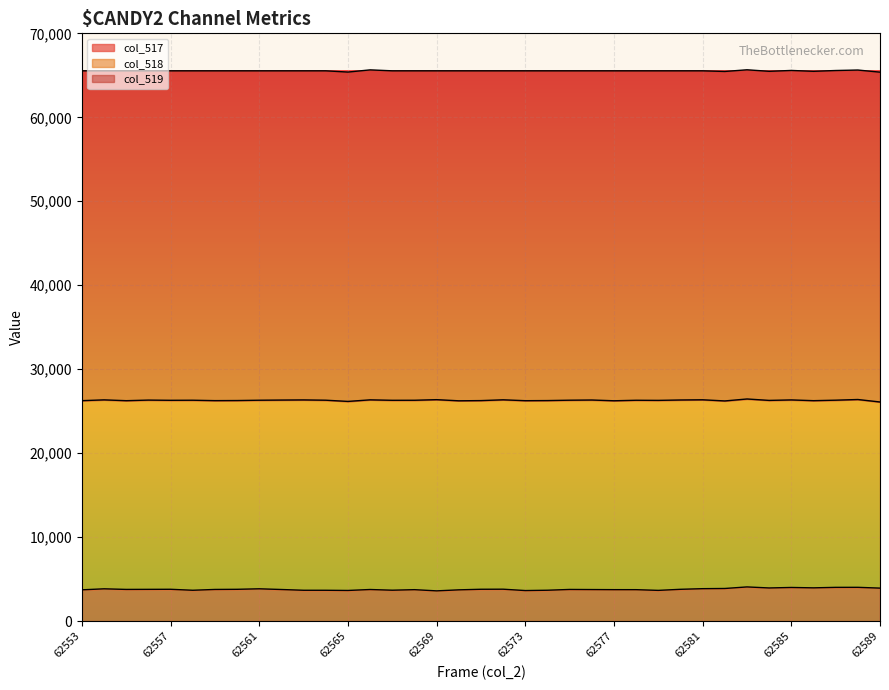

True or false: col_517 line and col_518 line cross at least once.

False